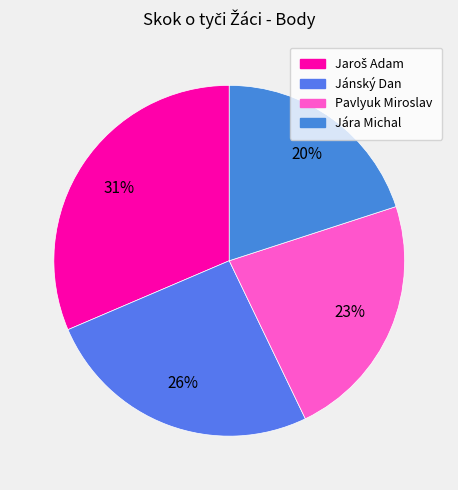

How many slices are in this pie chart?

4